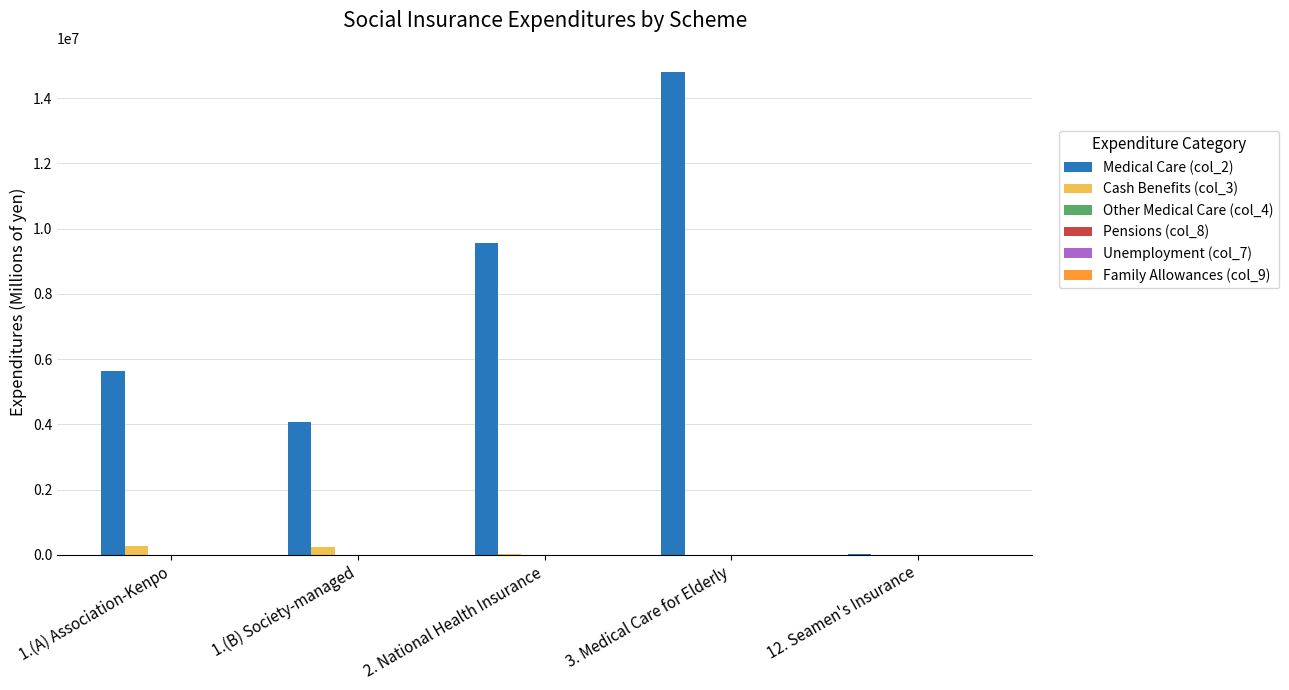

Which series changed the most between 1.(A) Association-Kenpo and 3. Medical Care for Elderly?

Medical Care (col_2)